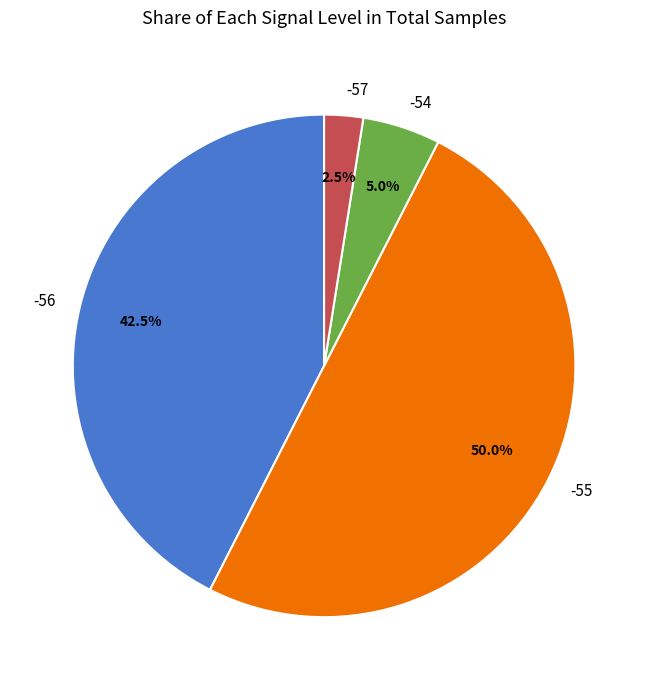

Does -54 account for over 50% of the chart?

No